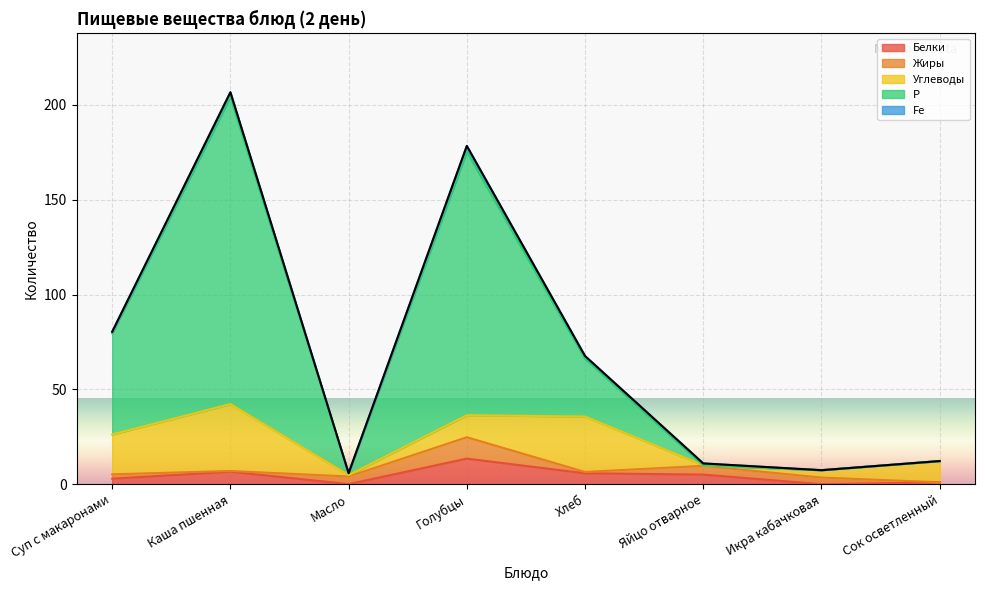

What is the difference between the maximum and minimum values in the Углеводы series?

35.0